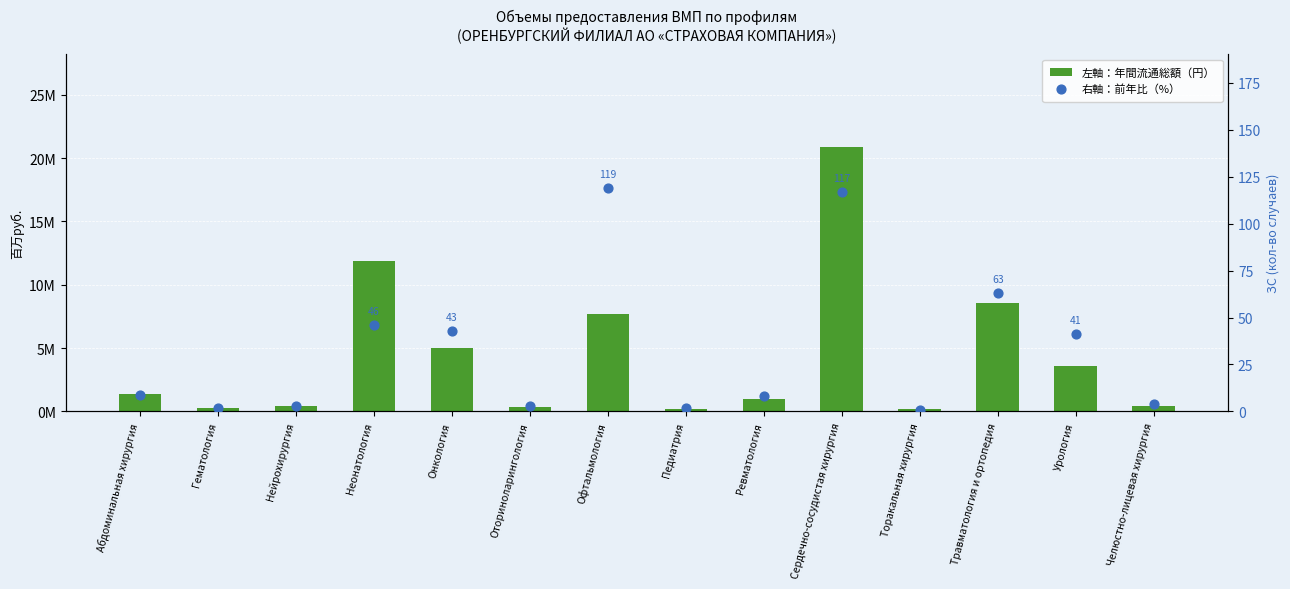

At which category is the sum across all series the highest?

Сердечно-сосудистая хирургия